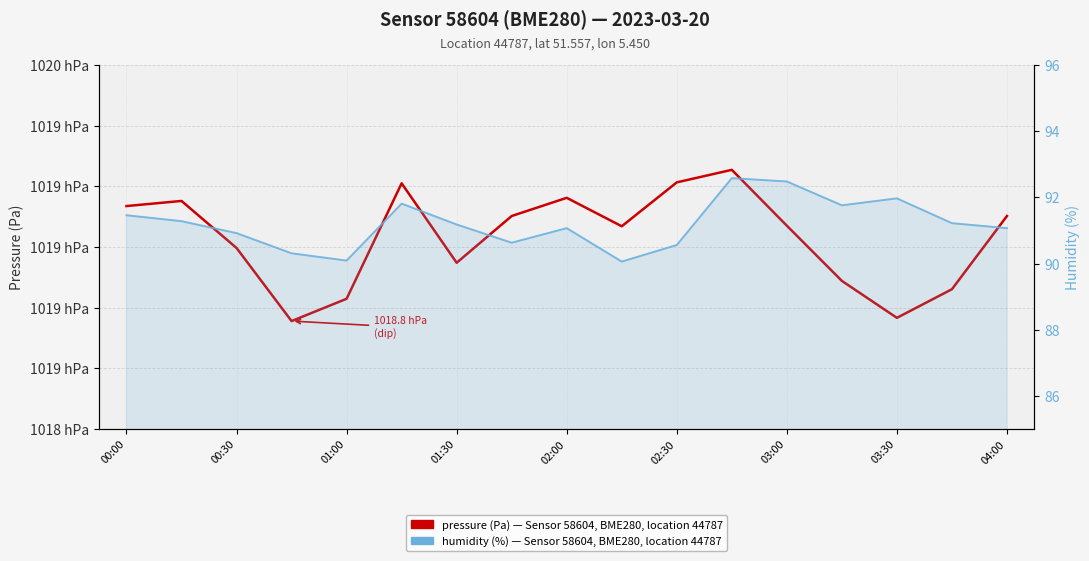

Which series has the largest total across all categories?

pressure (Pa) — Sensor 58604, BME280, location 44787